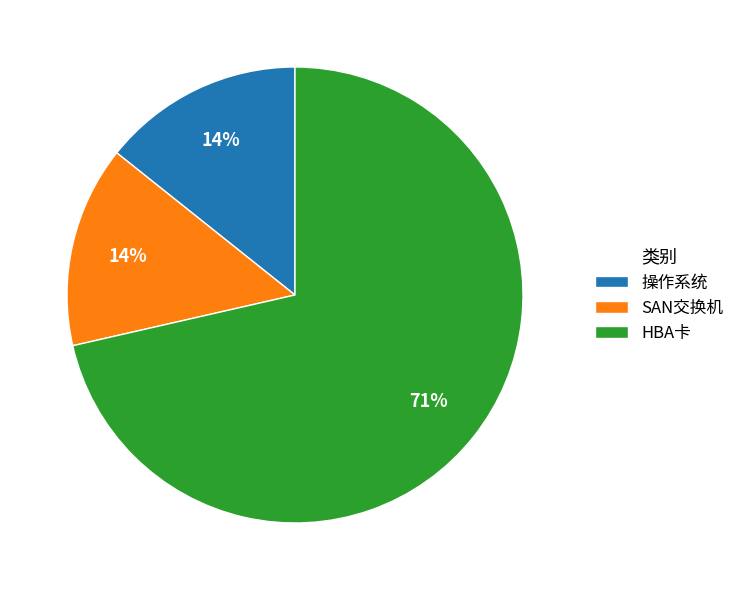

To the nearest percent, what portion does SAN交换机 represent?

14%